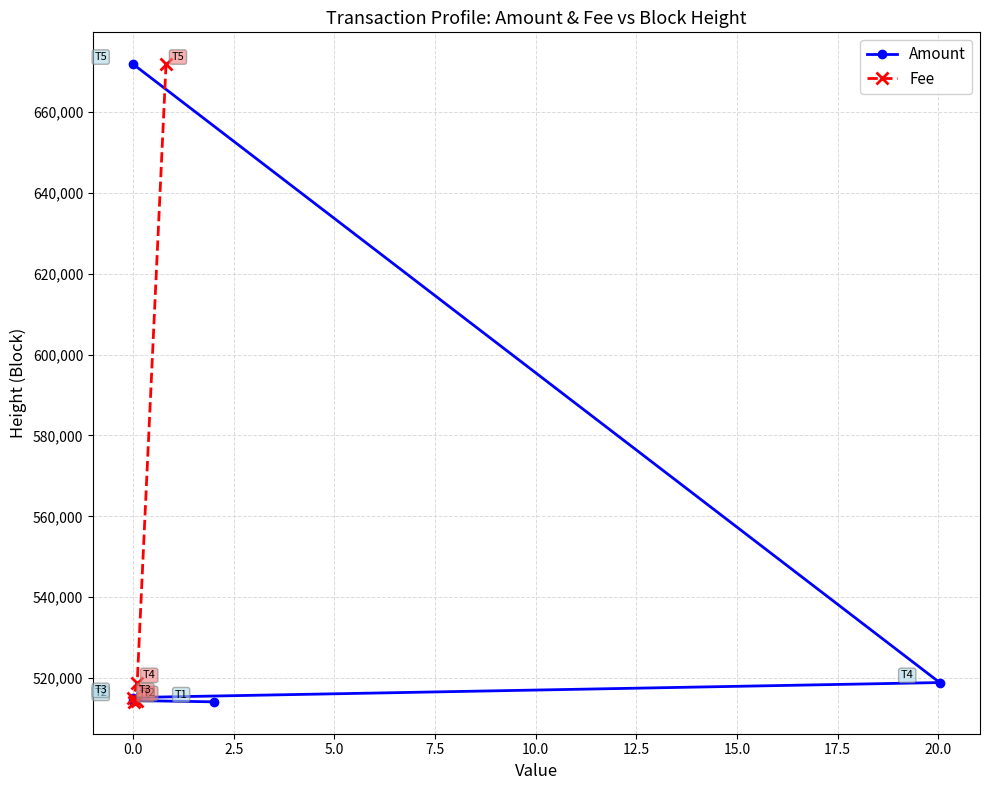

Which series has the largest total across all categories?

Amount